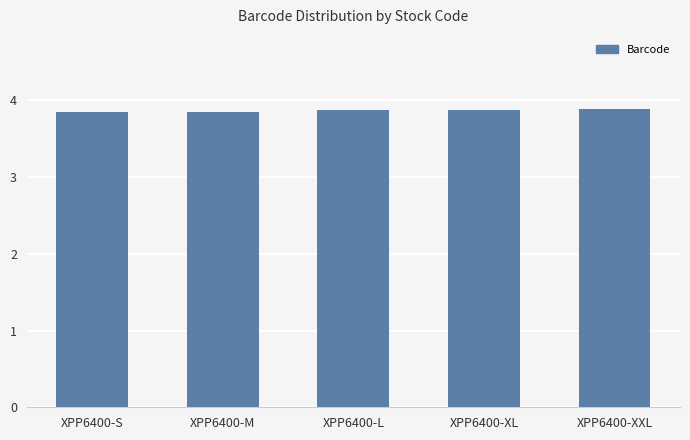

What is the smallest value displayed?

3.8